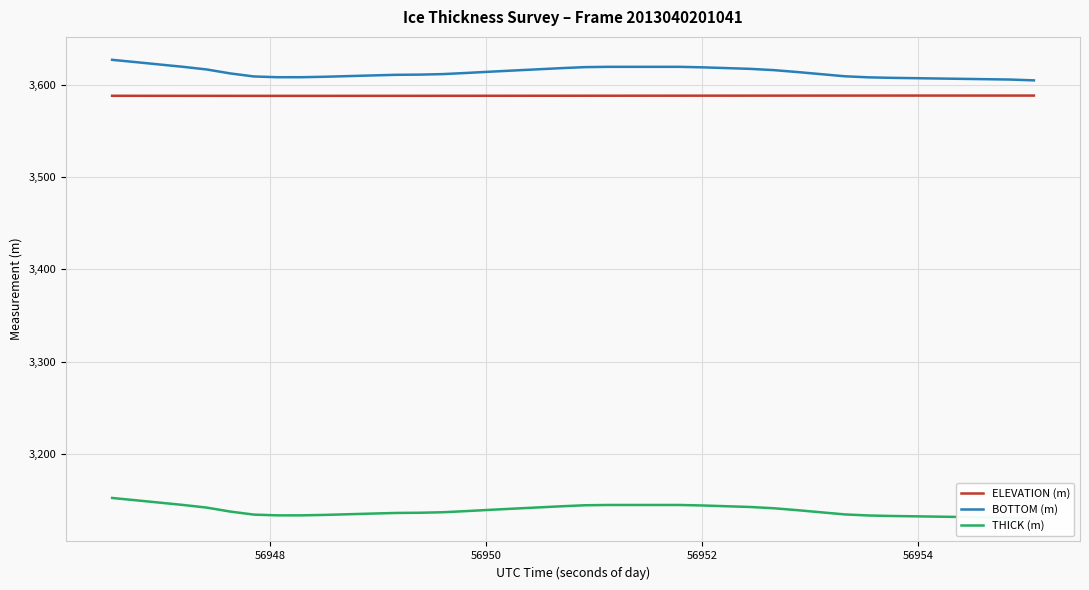

True or false: THICK (m) has more than 0 points higher than both neighbors.

False